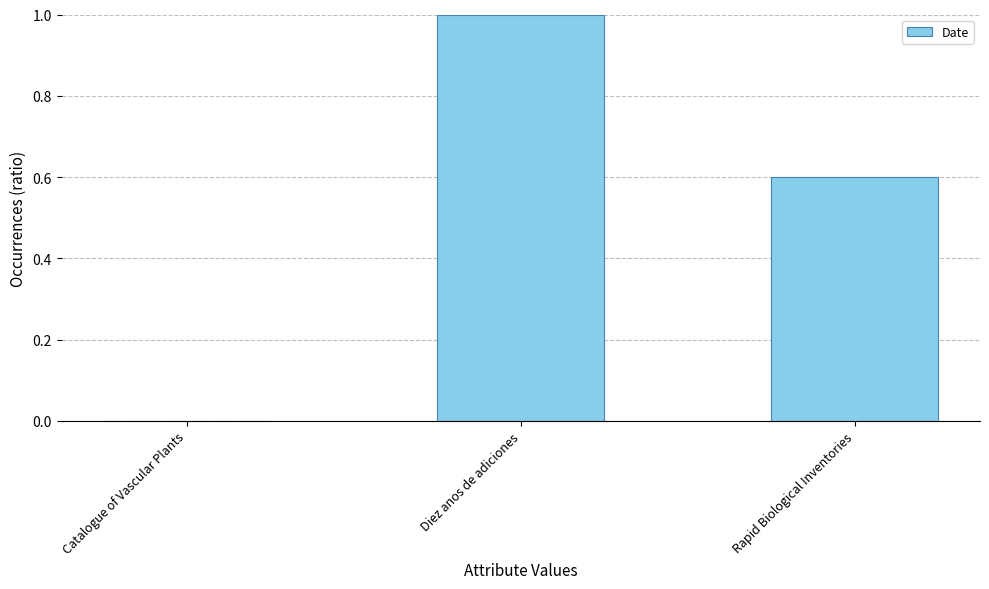

Count the values in the range 0 to 1.

3